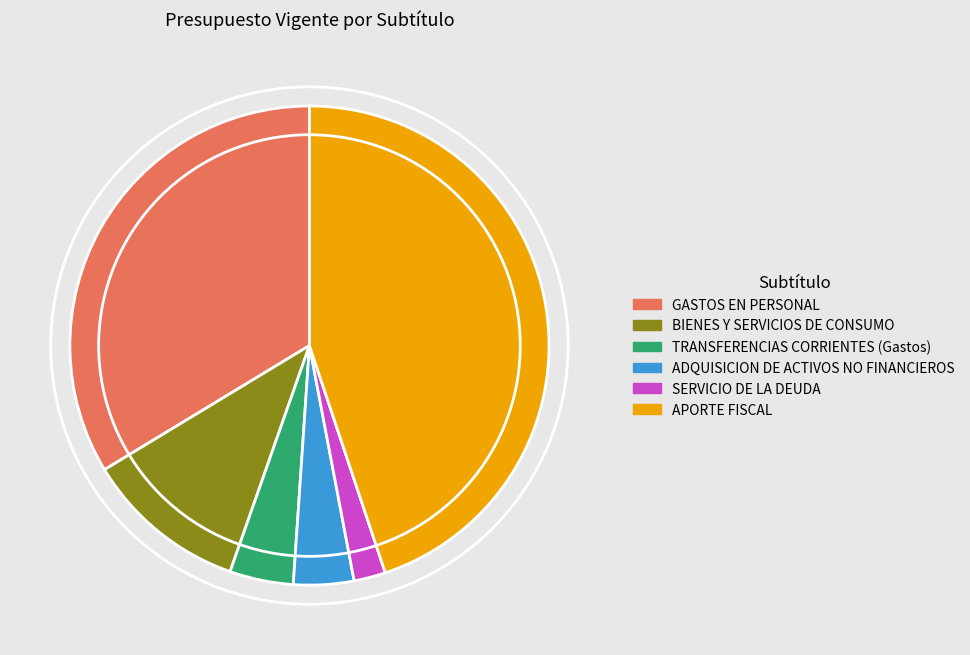

The SERVICIO DE LA DEUDA slice represents 14% of the pie. True or false?

False